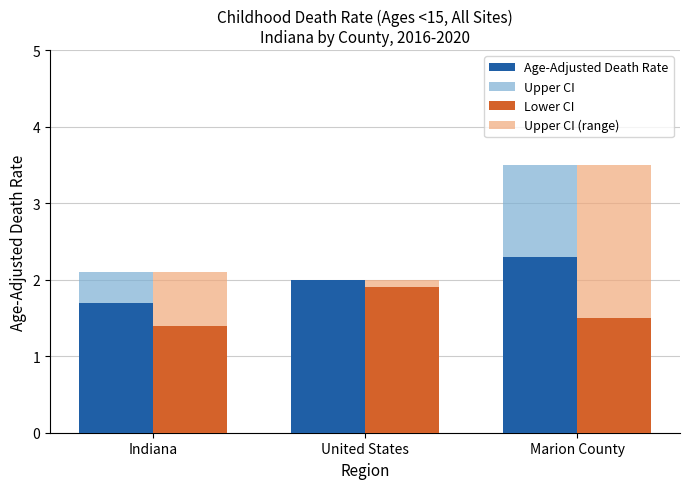

Reading right to left, what are all the values shown in this chart?

Age-Adjusted Death Rate: 2.3	2.0	1.7
Upper CI: 3.5	2.0	2.1
Lower CI: 1.5	1.9	1.4
Upper CI (range): 3.5	2.0	2.1